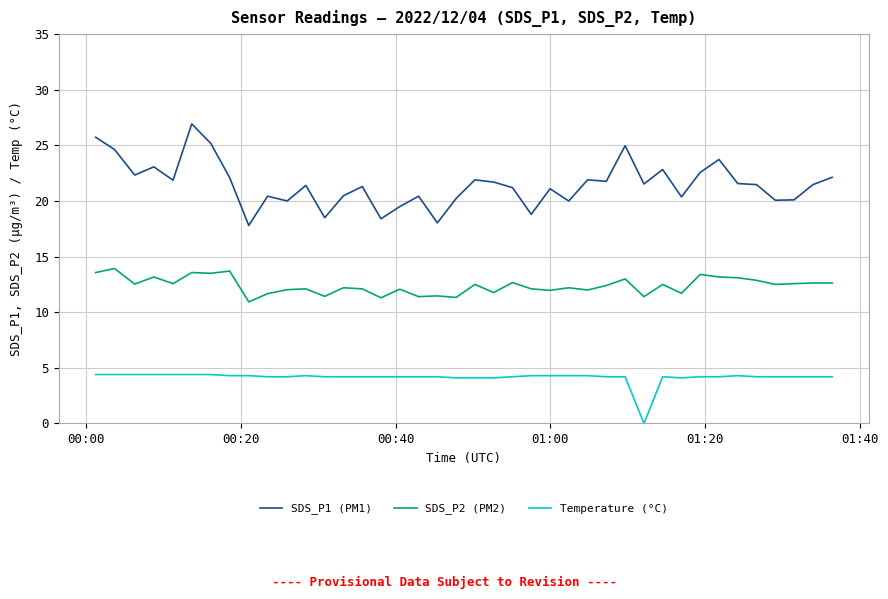

List the series in order of their overall mean, lowest first.

Temperature (°C), SDS_P2 (PM2), SDS_P1 (PM1)